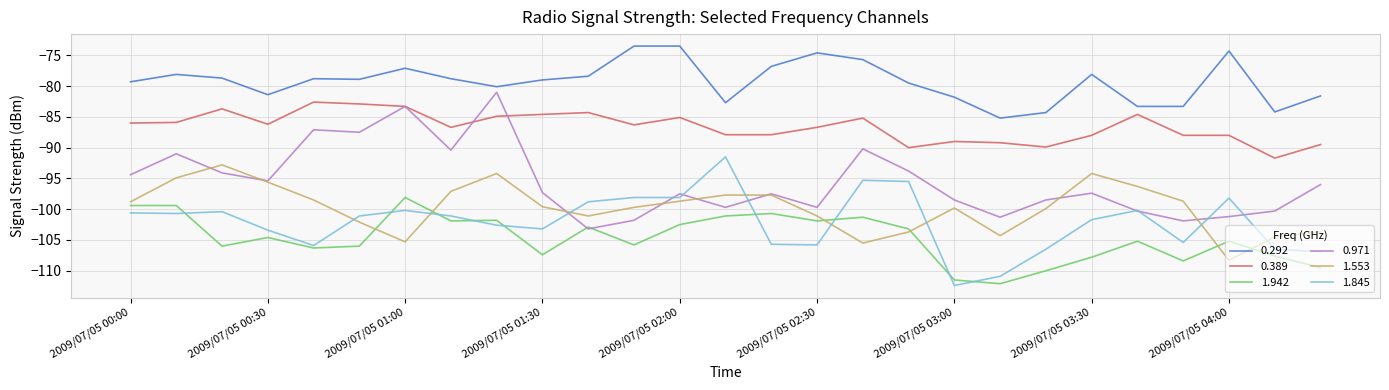

True or false: 1.845 and 0.292 intersect in this chart.

False